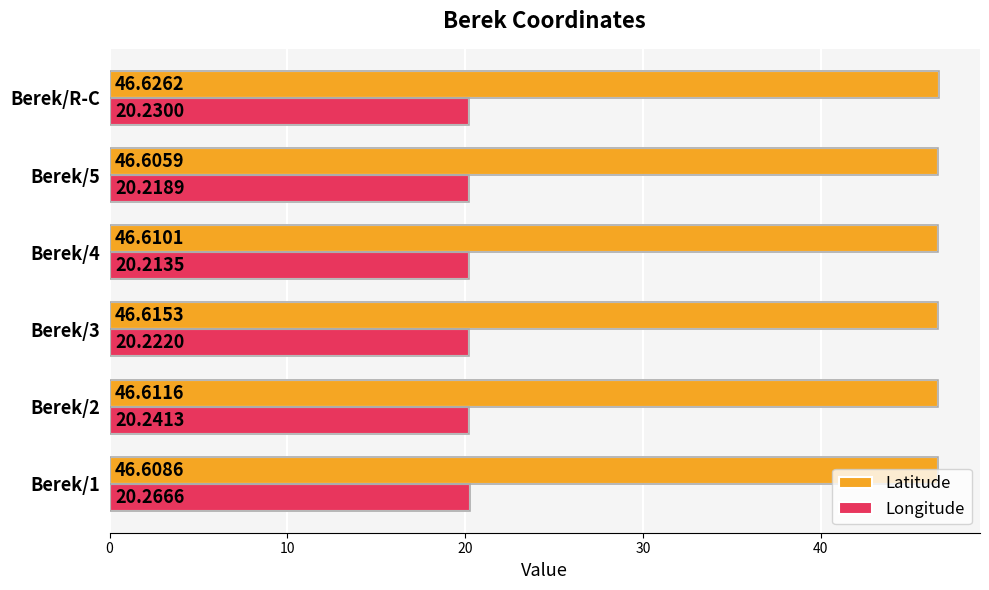

What is the average value of the Latitude series?

46.6